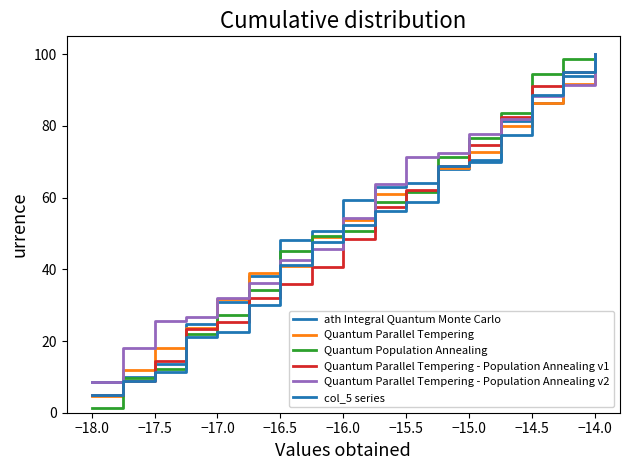

At how many categories does at least one series exceed 75?

5